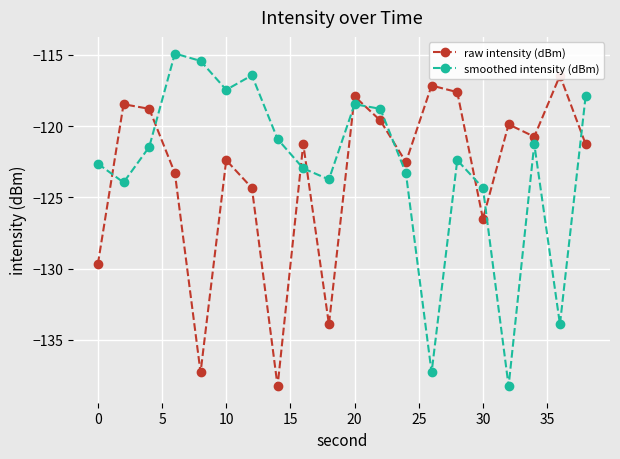

What is the value of the raw intensity (dBm) point at the 19th from the left?

-116.4